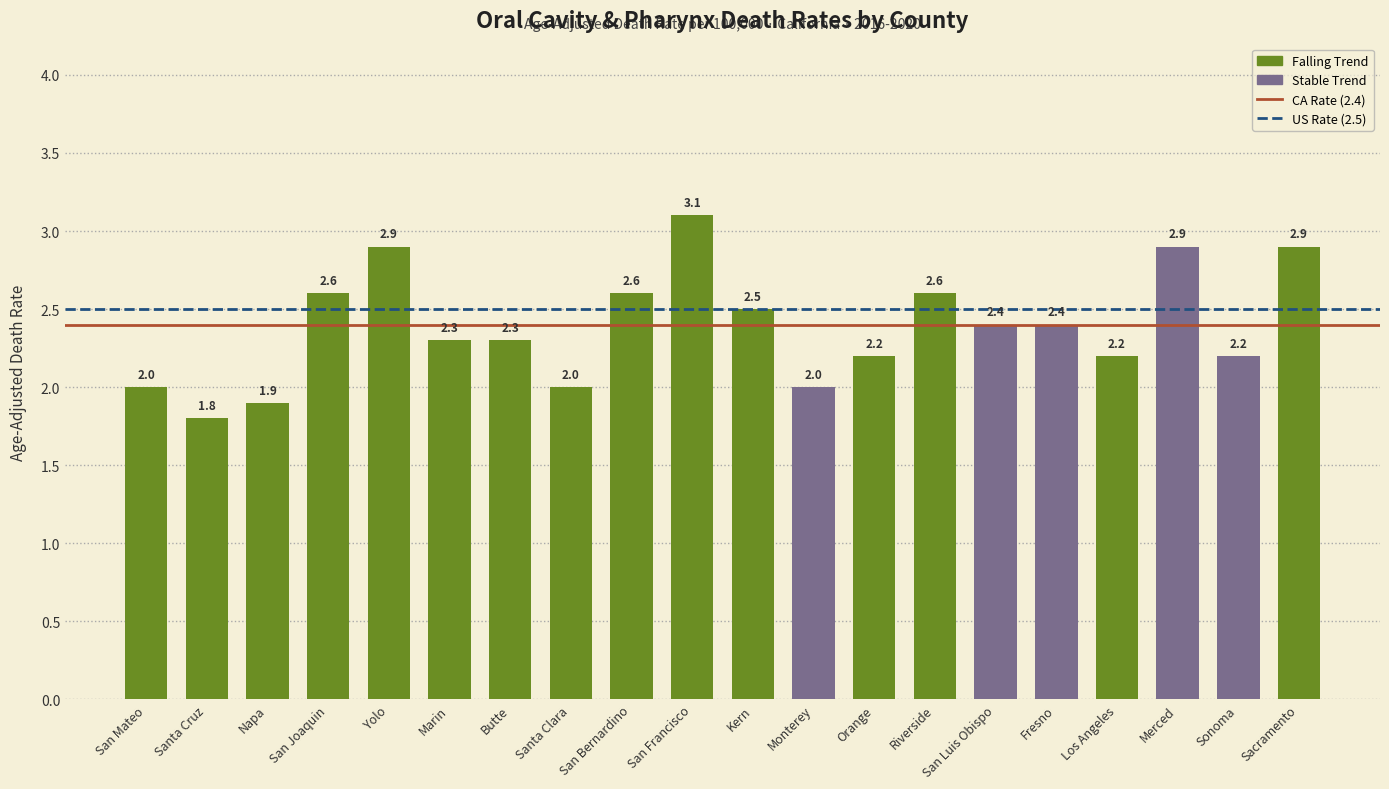

Which category has the lowest value across all series?

Santa Cruz